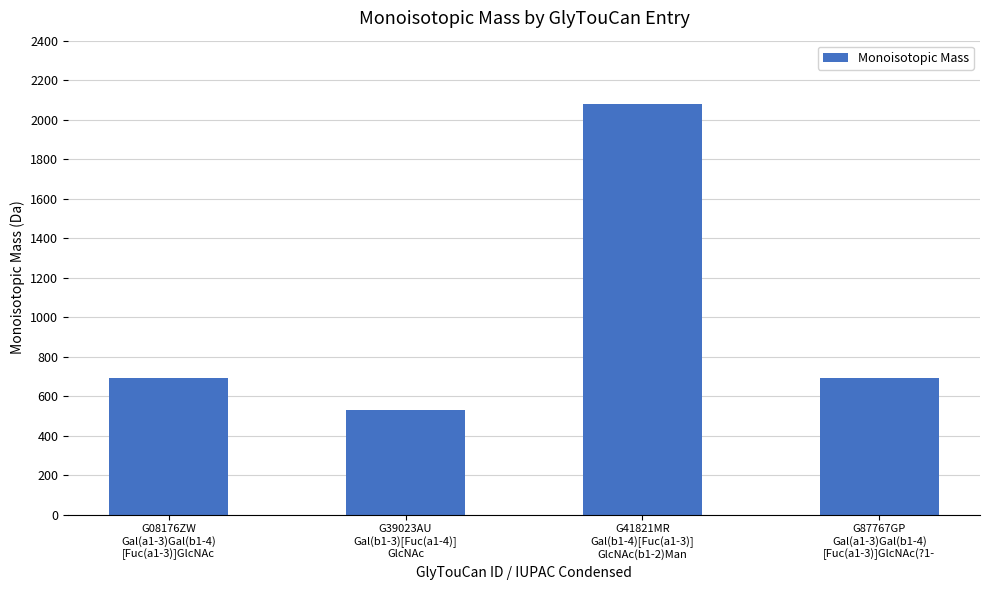

What is the sum of all values?

3990.5